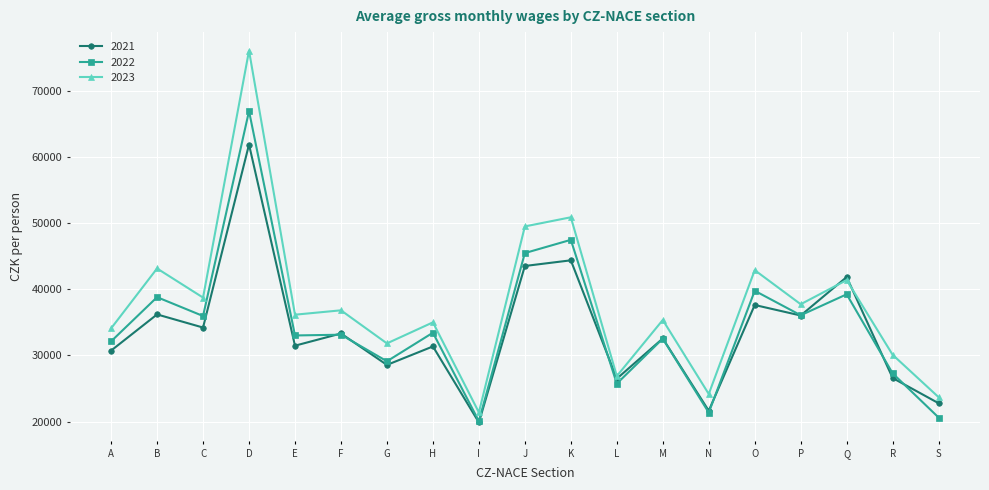

The value of 2021 at I is 28886. True or false?

False